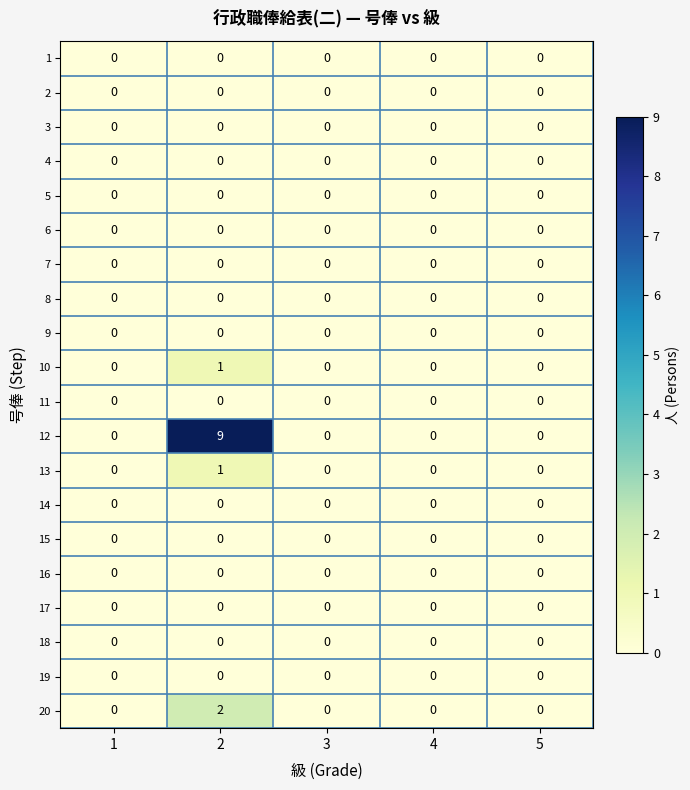

What is the maximum value shown in the chart?

9